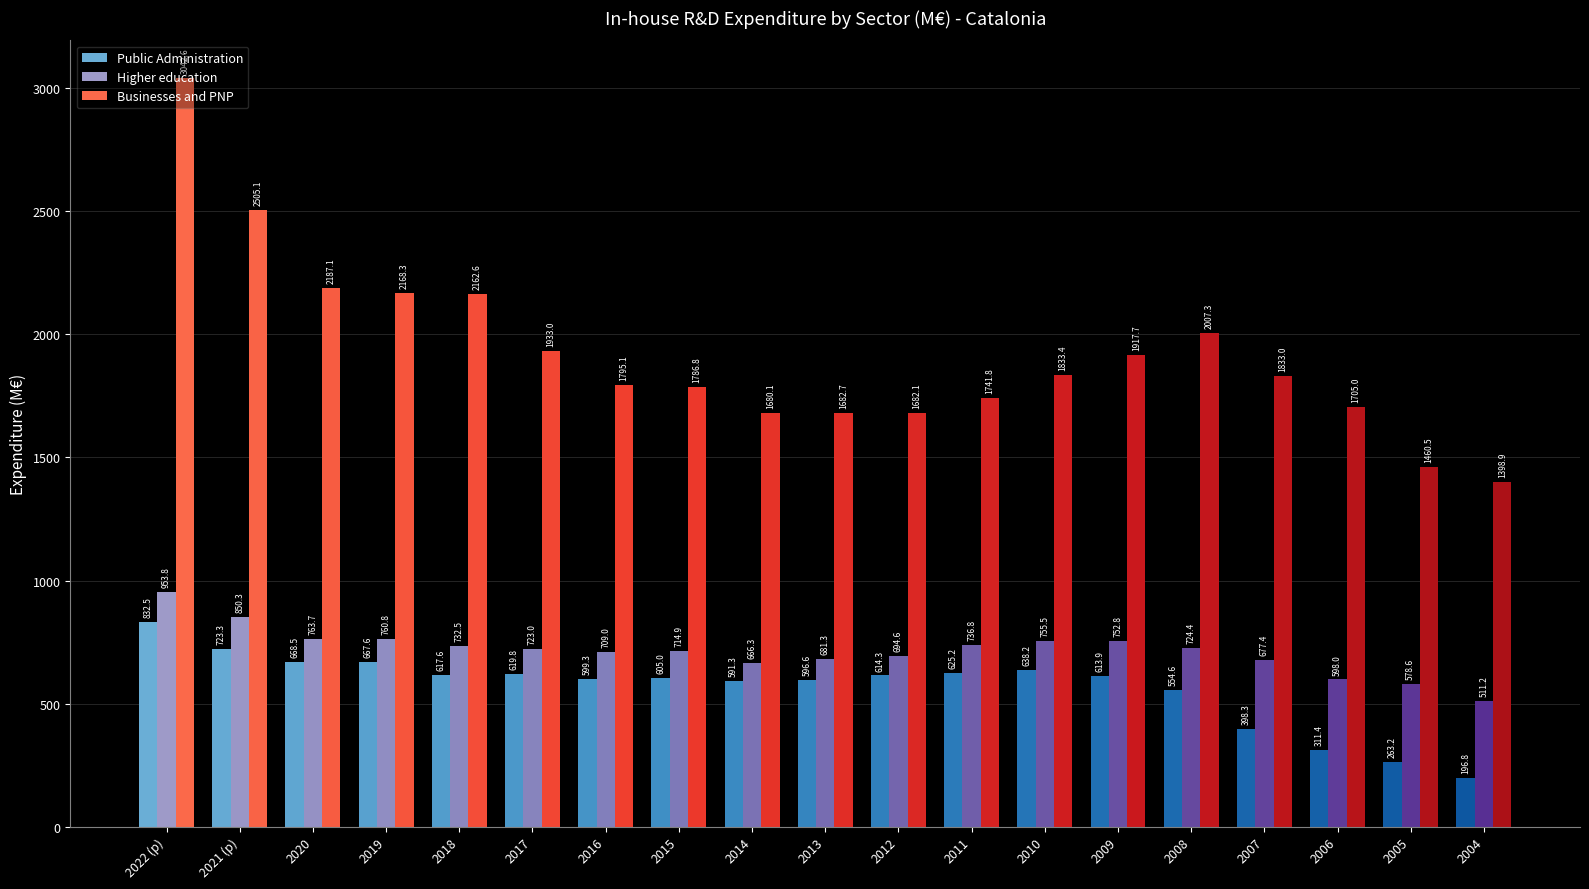

Which series has the largest range (max minus min)?

Businesses and PNP